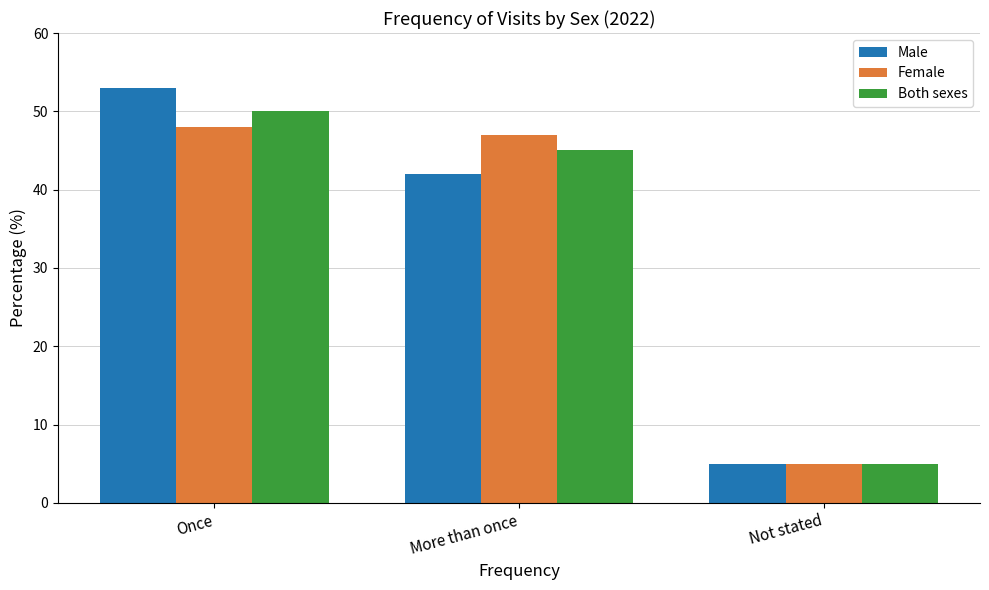

How many Male values are between 5 and 53?

3